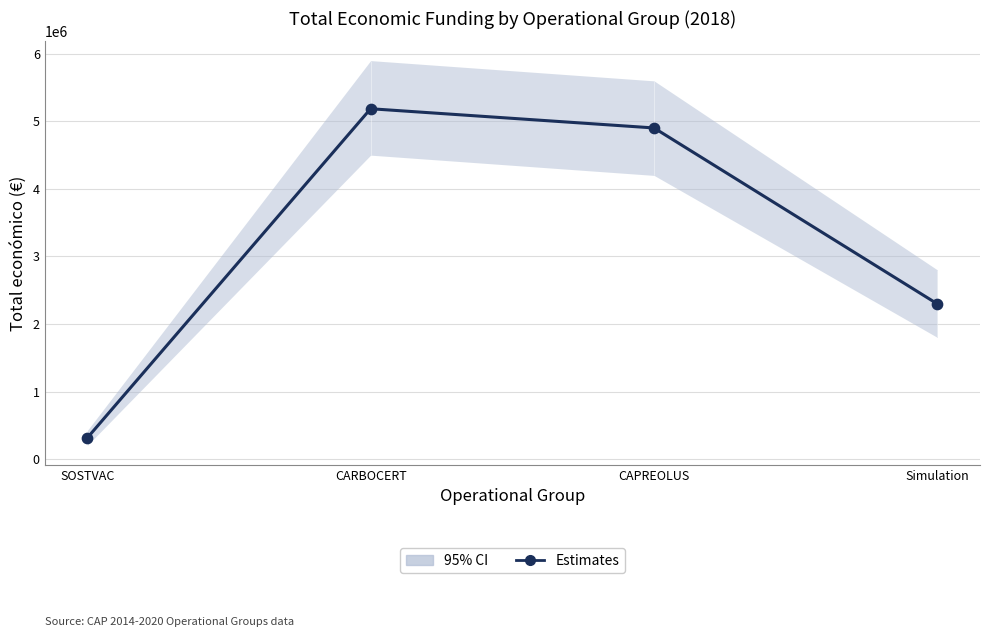

Which has a higher value, CAPREOLUS or Simulation?

CAPREOLUS